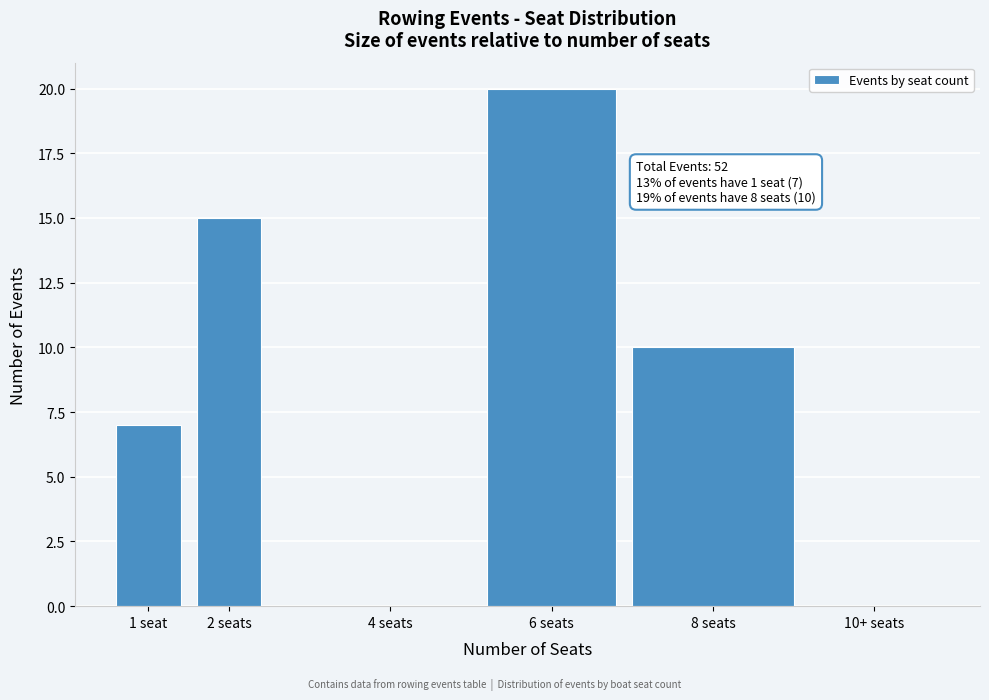

Reading left to right, what are all the values shown in this chart?

1 seat=7	2 seats=15	4 seats=0	6 seats=20	8 seats=10	10+ seats=0